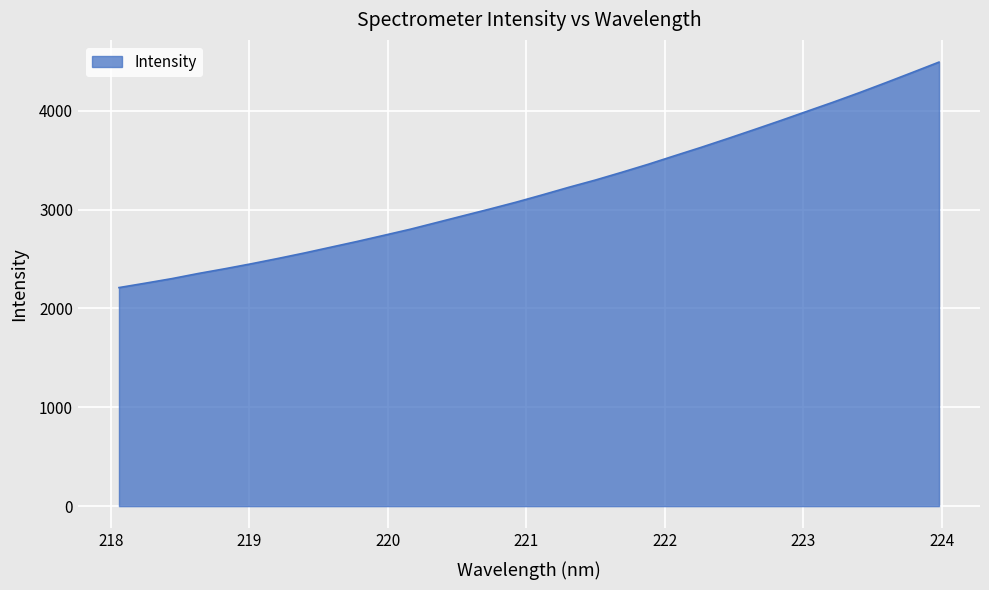

How many categories are shown in the chart?

32